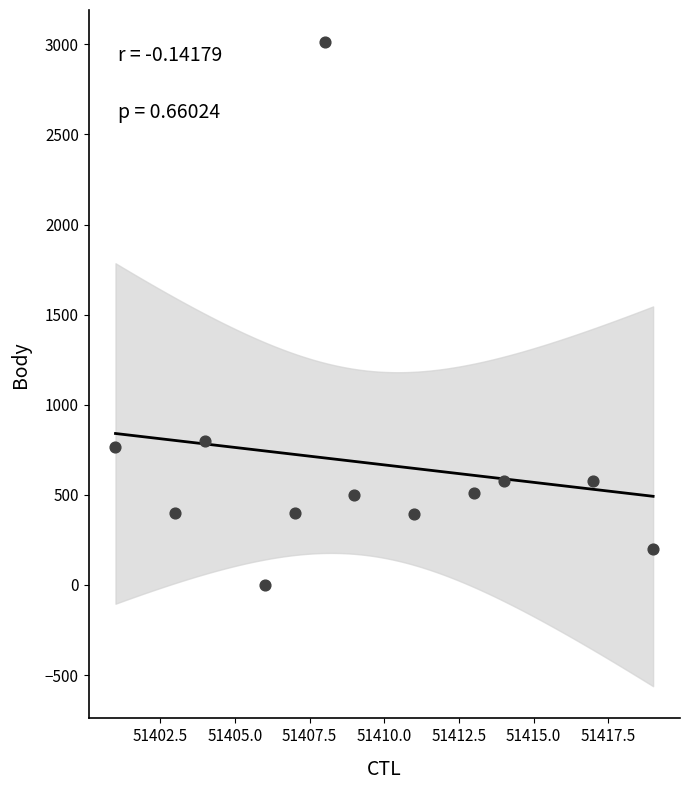

What is the range of X values (max minus min)?

18